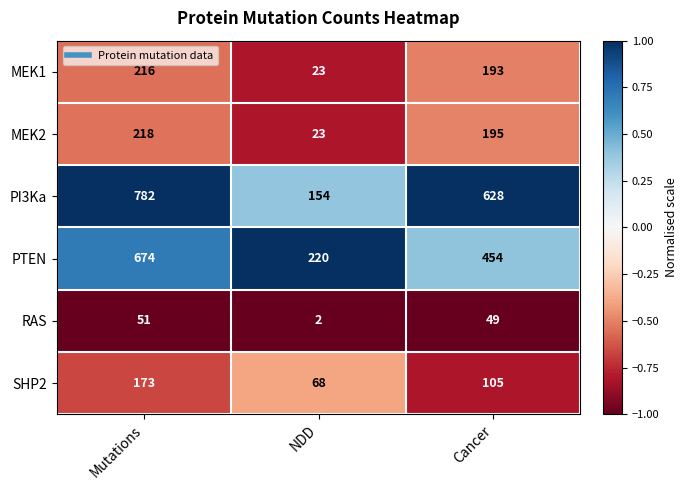

Reading right to left, transcribe all the data shown in this chart.

MEK1: Cancer=193	NDD=23	Mutations=216
MEK2: Cancer=195	NDD=23	Mutations=218
PI3Ka: Cancer=628	NDD=154	Mutations=782
PTEN: Cancer=454	NDD=220	Mutations=674
RAS: Cancer=49	NDD=2	Mutations=51
SHP2: Cancer=105	NDD=68	Mutations=173